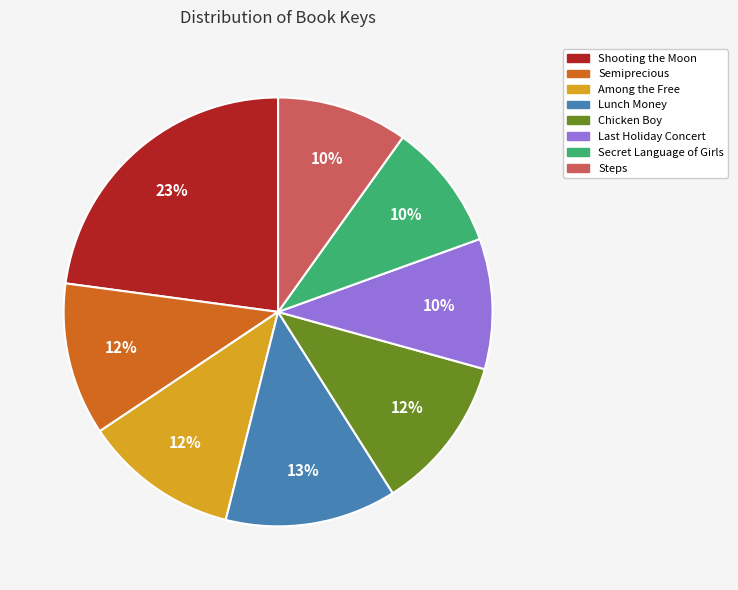

Is Secret Language of Girls the majority of the pie?

No